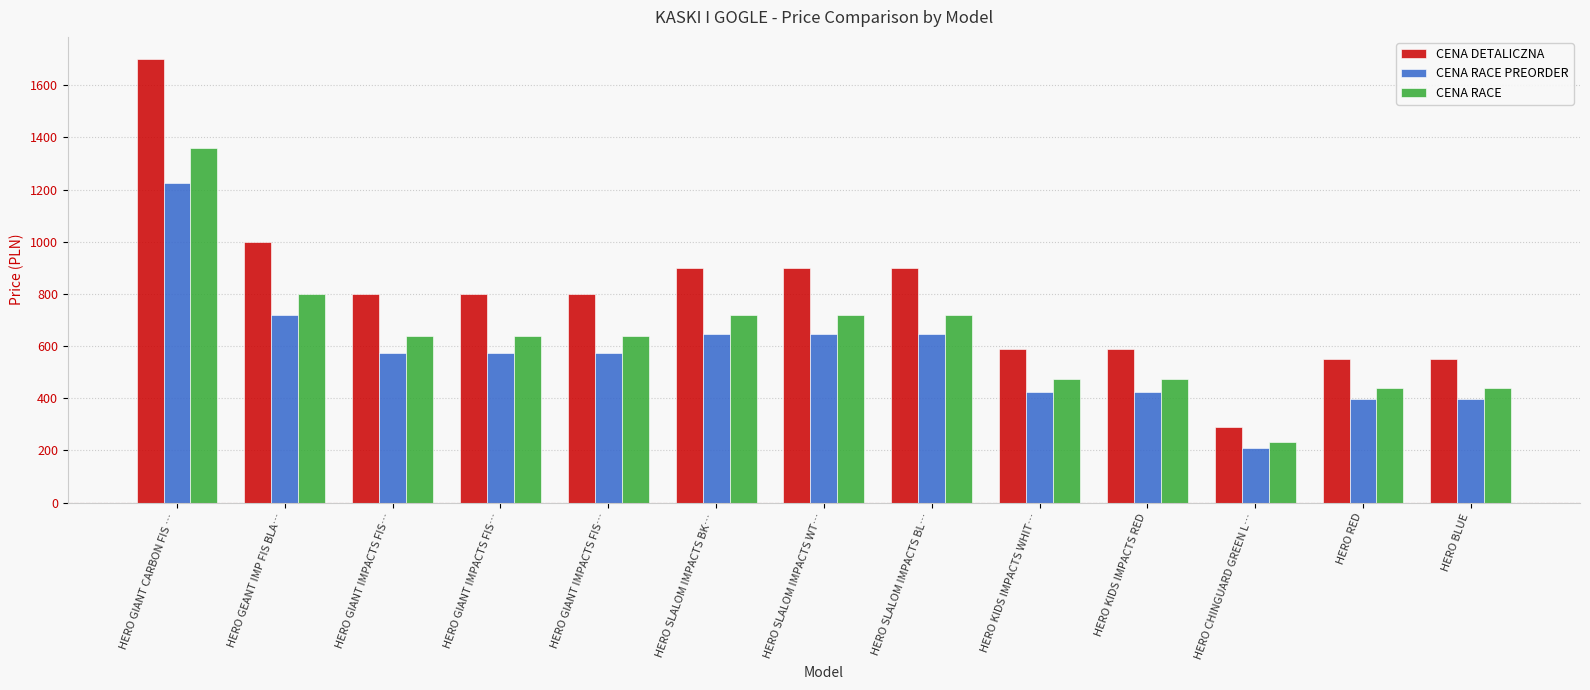

What is the spread (max minus min) of values at HERO KIDS IMPACTS RED?

165.2